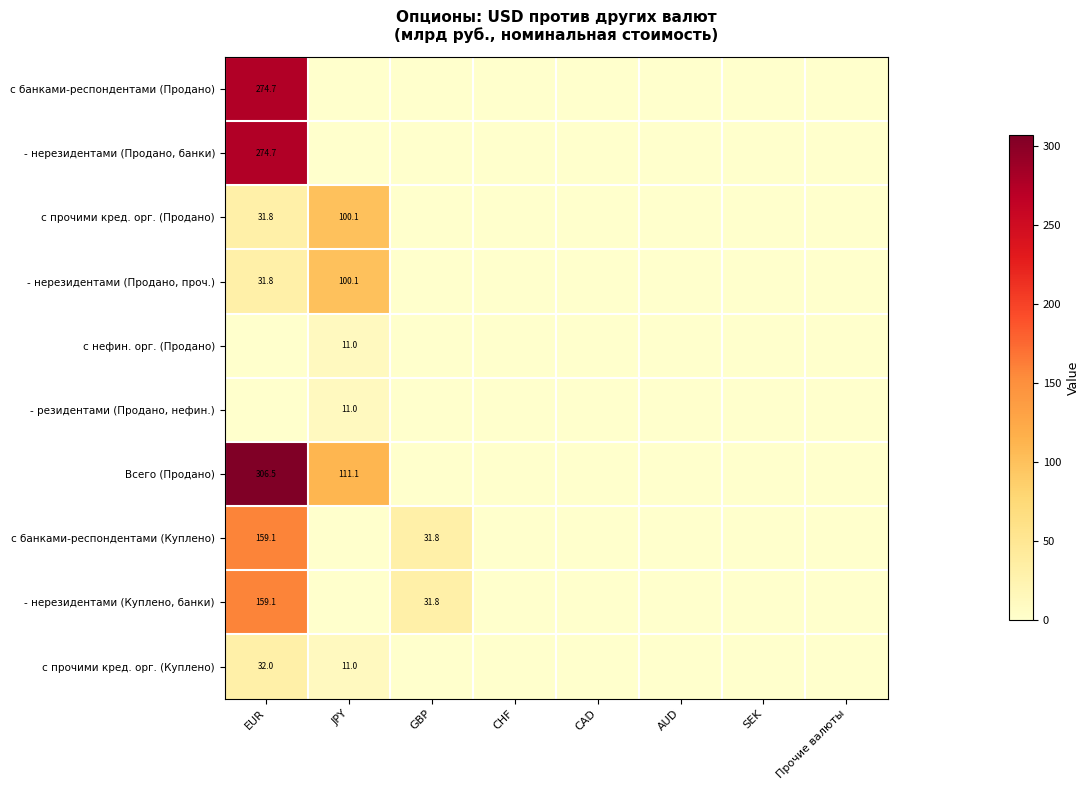

The value of с прочими кред. орг. (Куплено) at EUR is 48.7. True or false?

False